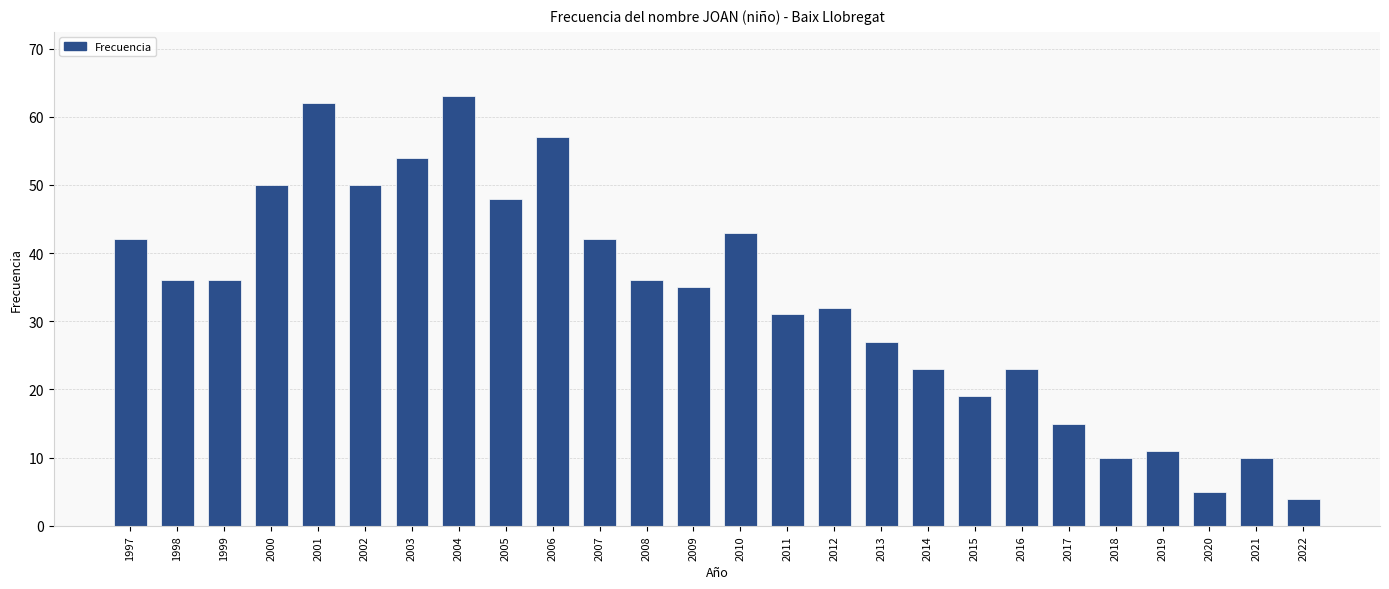

What is the value of the 26th bar from the left?

4